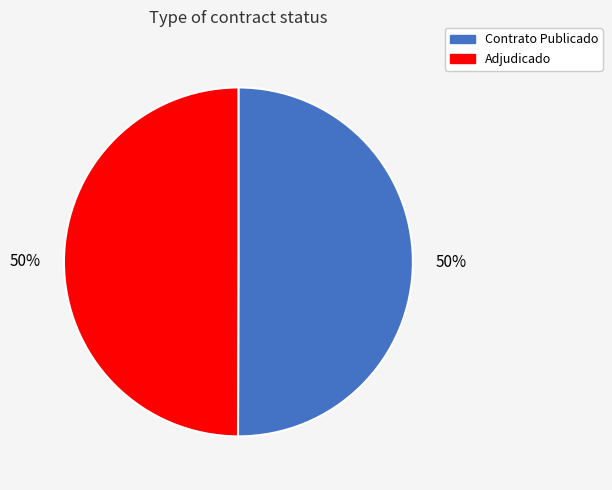

To the nearest percent, what is the average slice percentage?

50%